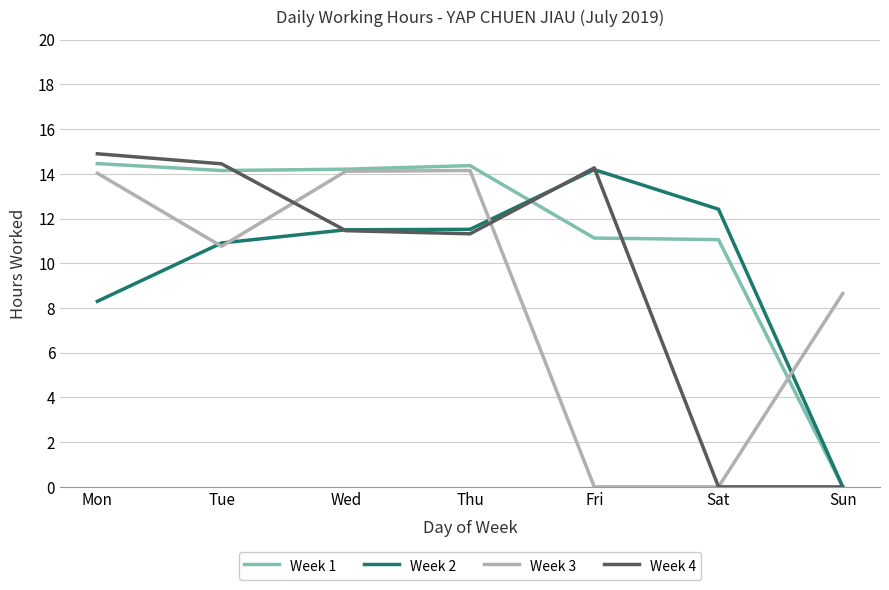

Is the value of Week 1 at Sun greater than the value of Week 2 at Wed?

No